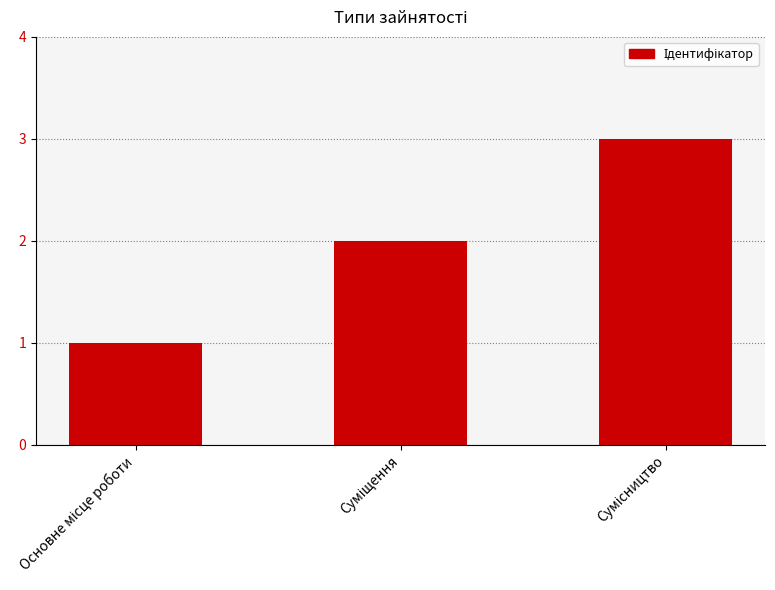

What is the difference between the second highest and minimum values?

1